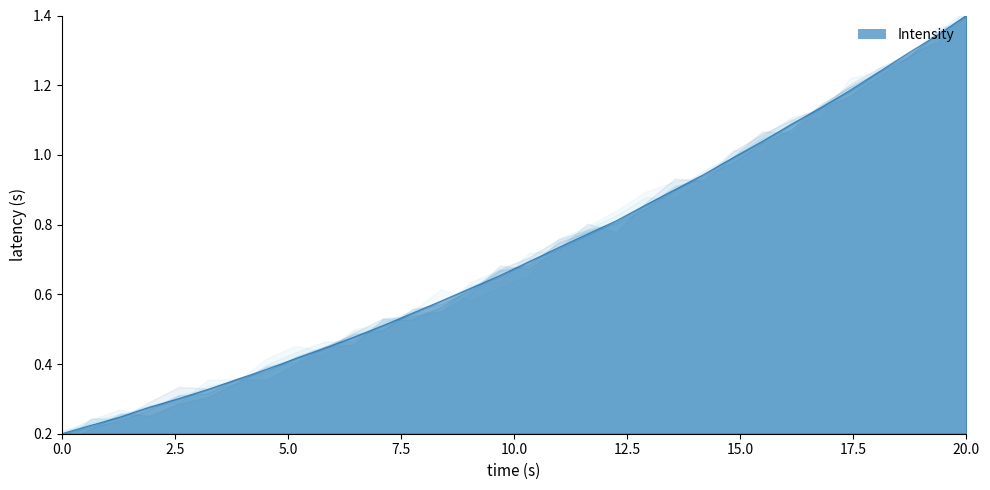

Which has a higher value, 221.8812 or 223.2172?

223.2172